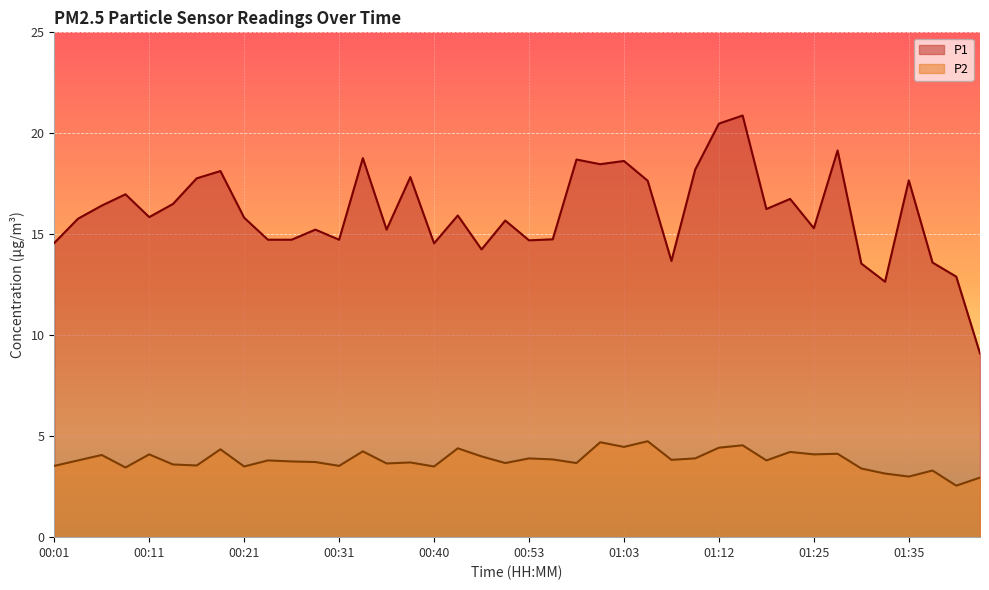

At which category is the sum across all series the highest?

01:18